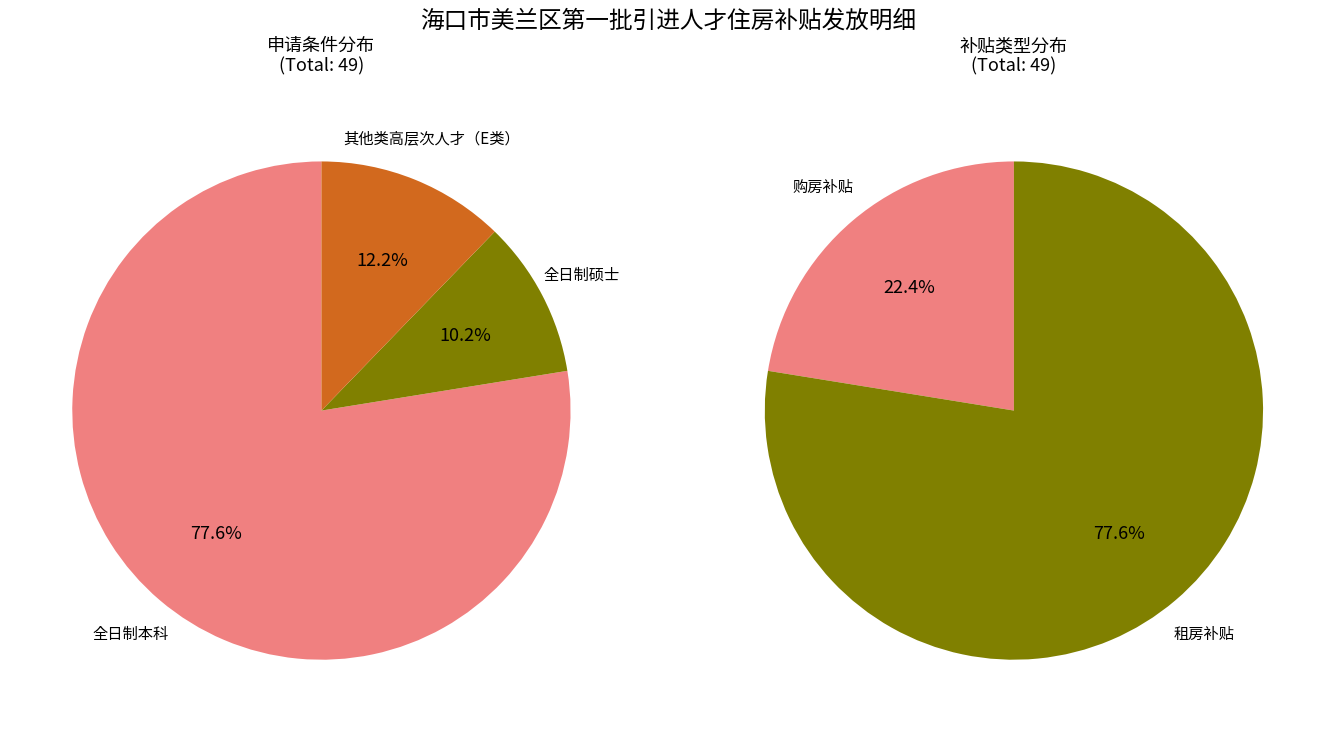

To the nearest percent, what percentage of the pie is 全日制本科?

78%